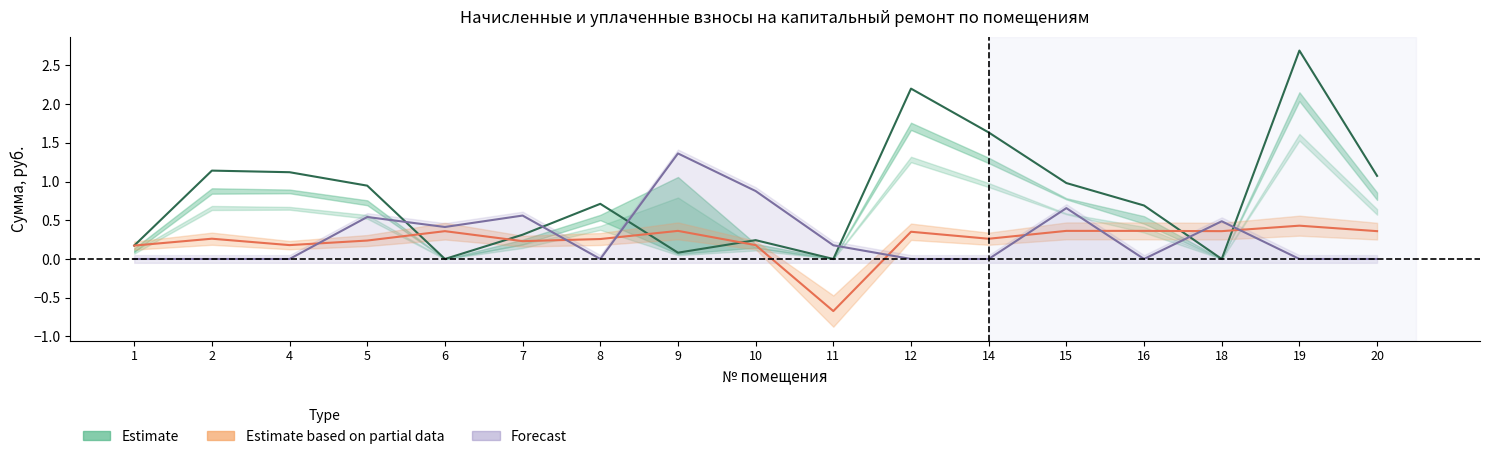

Reading left to right, transcribe all the data shown in this chart.

Estimate: 0.2	1.1	1.1	0.9	0.0	0.3	0.7	0.1	0.2	0.0	2.2	1.6	1.0	0.7	0.0	2.7	1.1
Estimate based on partial data: 0.2	0.3	0.2	0.2	0.4	0.2	0.3	0.4	0.2	-0.7	0.4	0.3	0.4	0.4	0.4	0.4	0.4
Forecast: 0.0	0.0	0.0	0.5	0.4	0.6	0.0	1.4	0.9	0.2	0.0	0.0	0.7	0.0	0.5	0.0	0.0